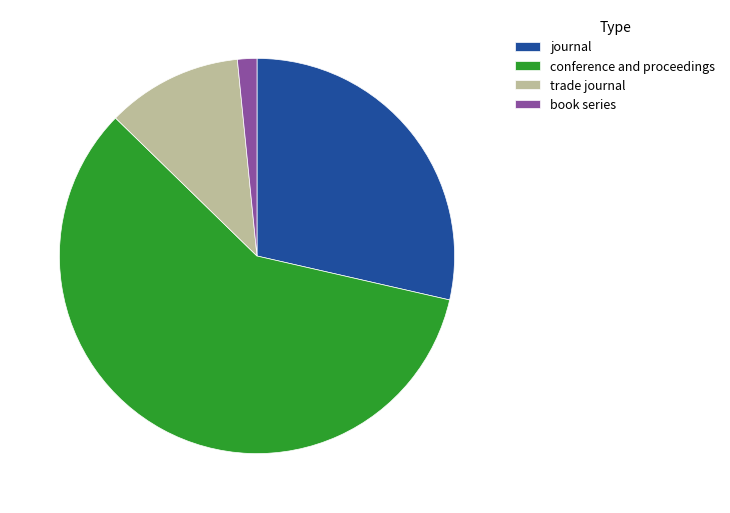

Rank the categories by value from highest to lowest.

conference and proceedings, journal, trade journal, book series